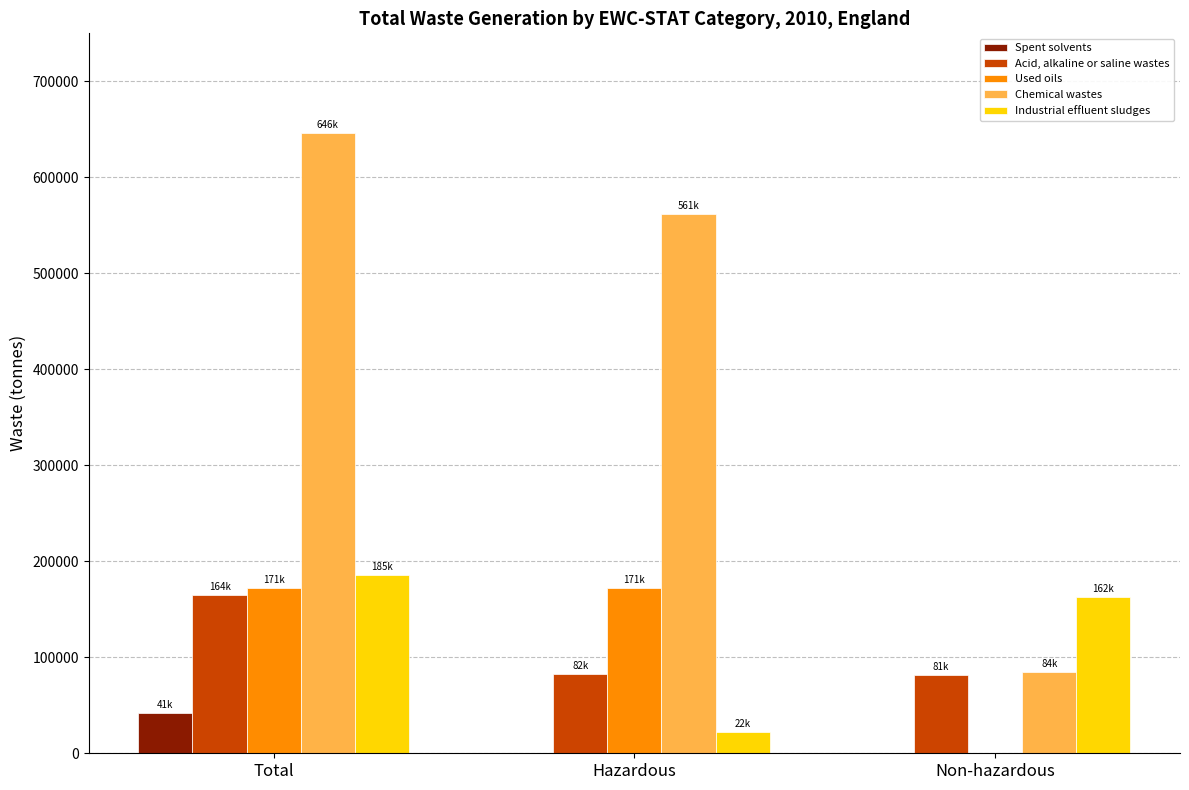

What value does the Chemical wastes series have at Total?

646601.6